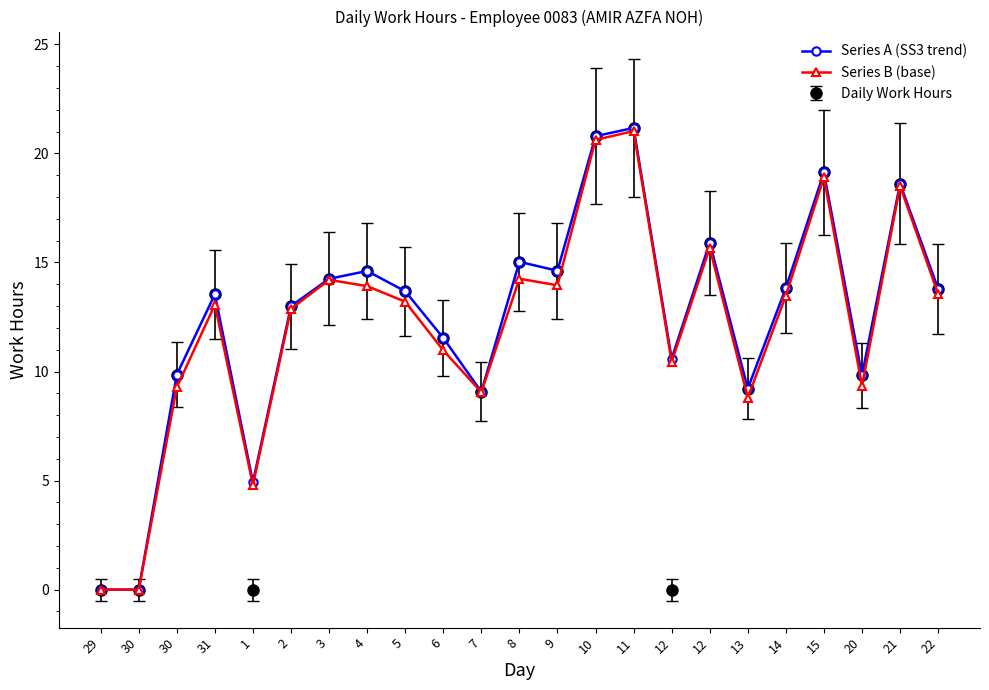

True or false: Series B (base) and Series A (SS3 trend) cross at least once.

False